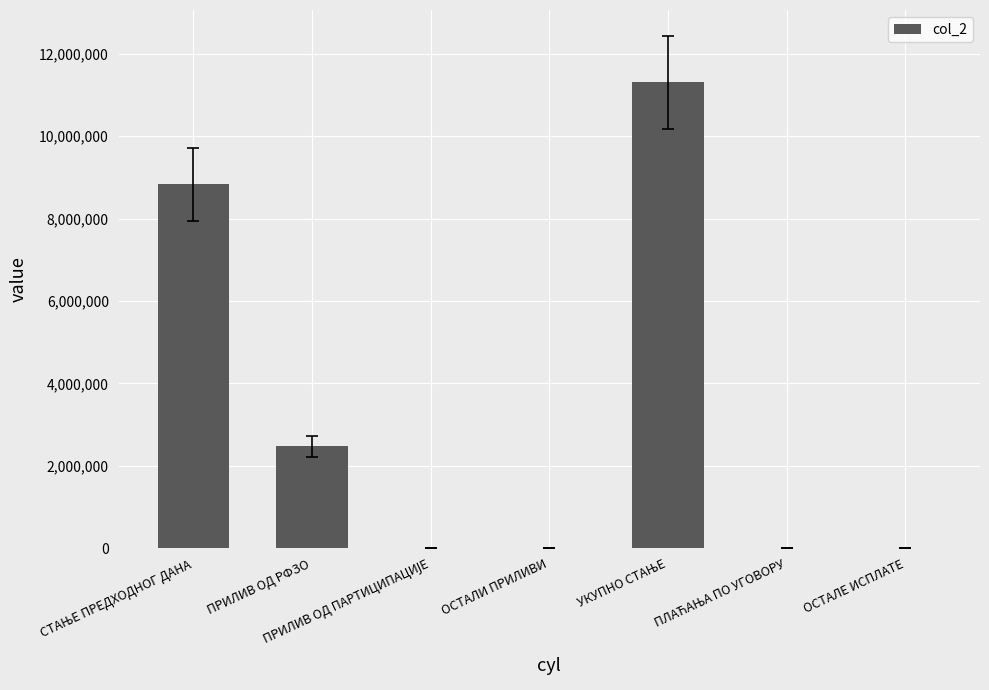

What is the change in value from ПРИЛИВ ОД РФЗО to ОСТАЛЕ ИСПЛАТЕ?

-2471250.0